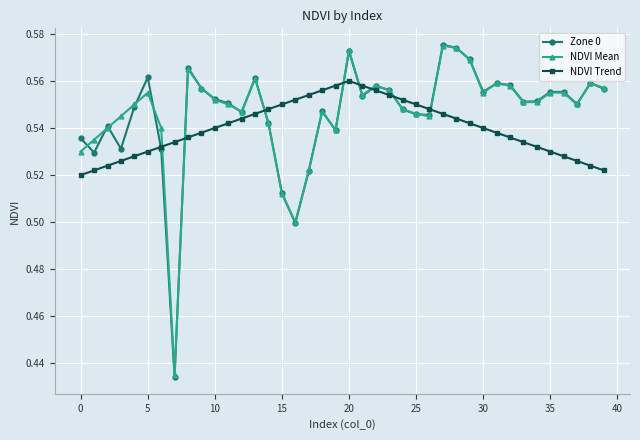

True or false: NDVI Mean has more than 0 interior local peaks.

True